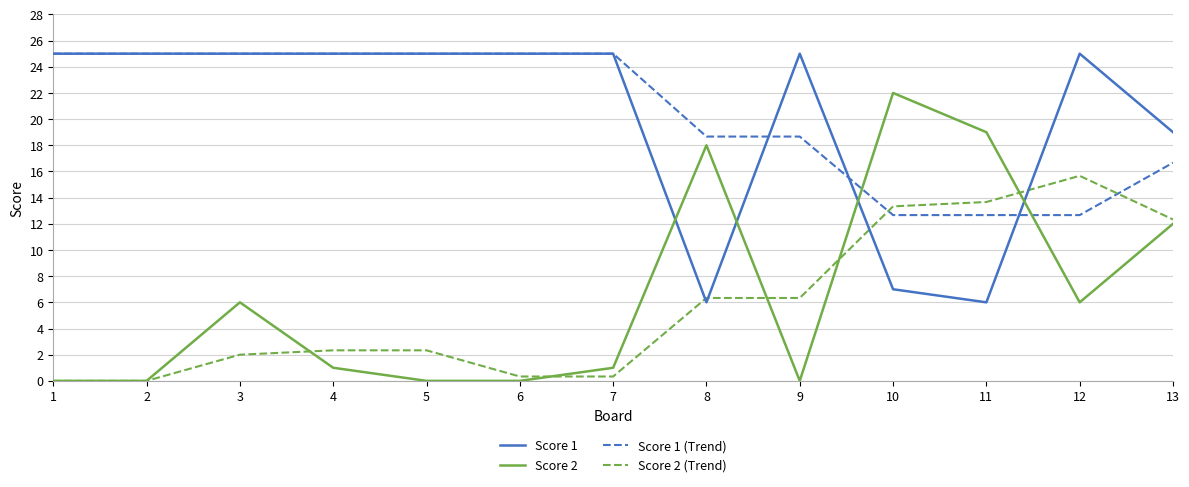

At 9, list the series in order from largest to smallest.

Score 1, Score 1 (Trend), Score 2 (Trend), Score 2